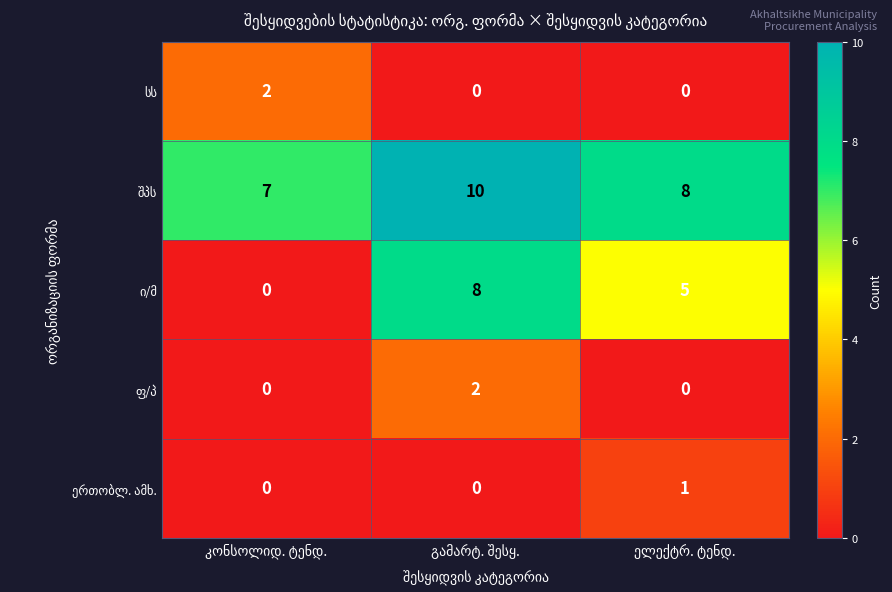

What is the greatest value displayed?

10